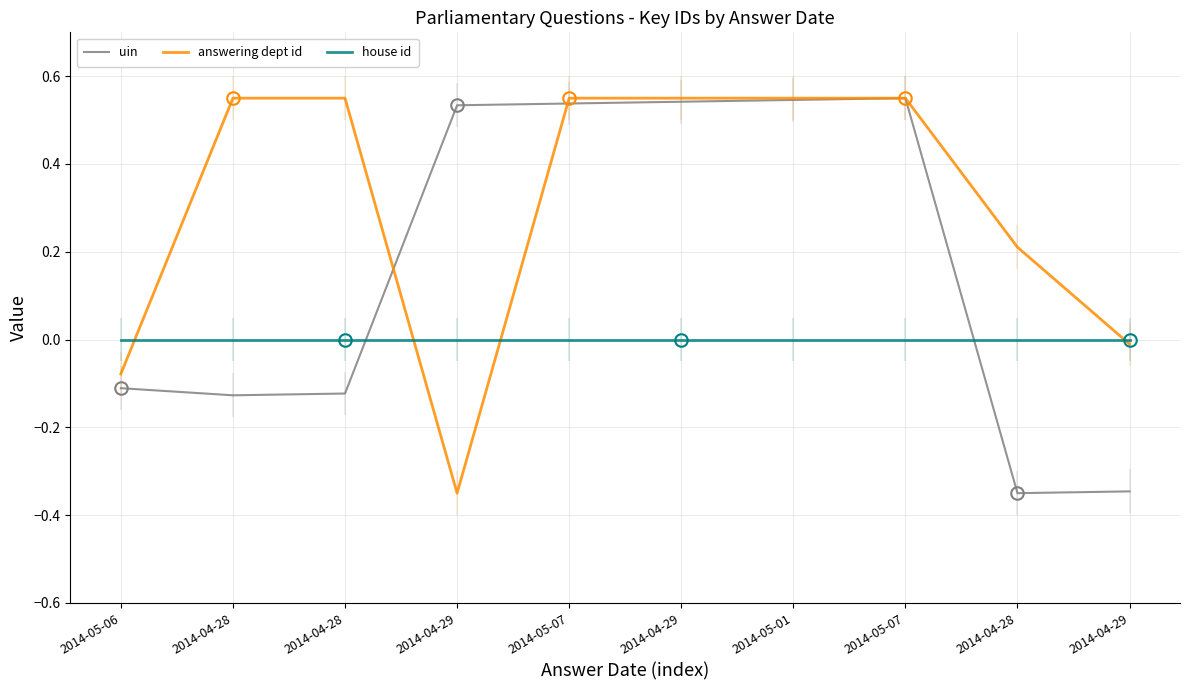

Between which two adjacent categories do answering dept id and house id first intersect?

2014-05-06 and 2014-04-28